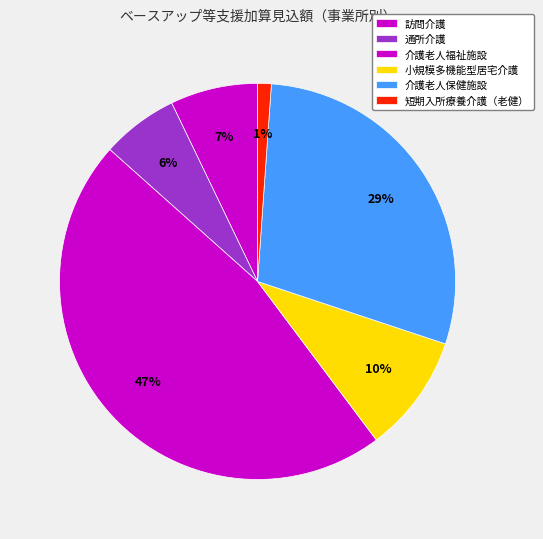

To the nearest percent, what portion does 通所介護 represent?

6%